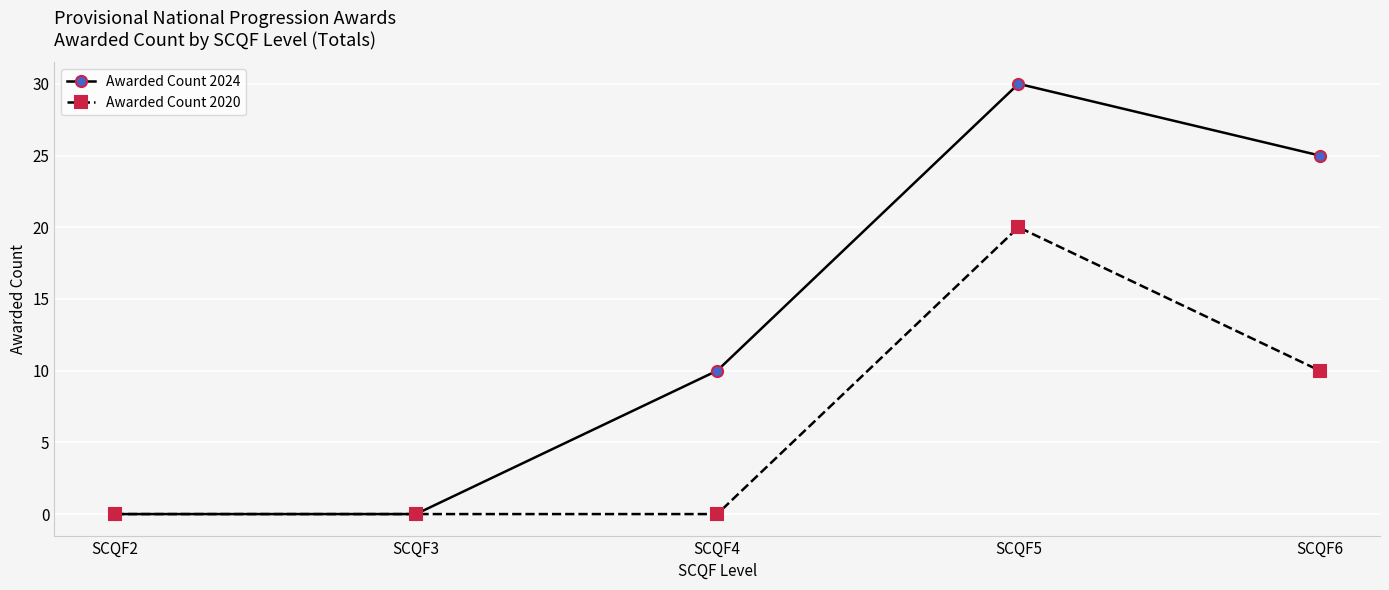

How many categories are shown in the chart?

5